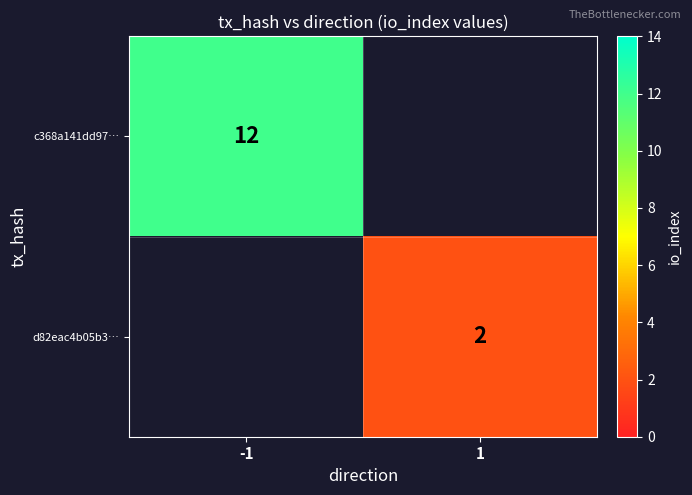

True or false: c368a141dd97… has a value of 12 at -1.

True